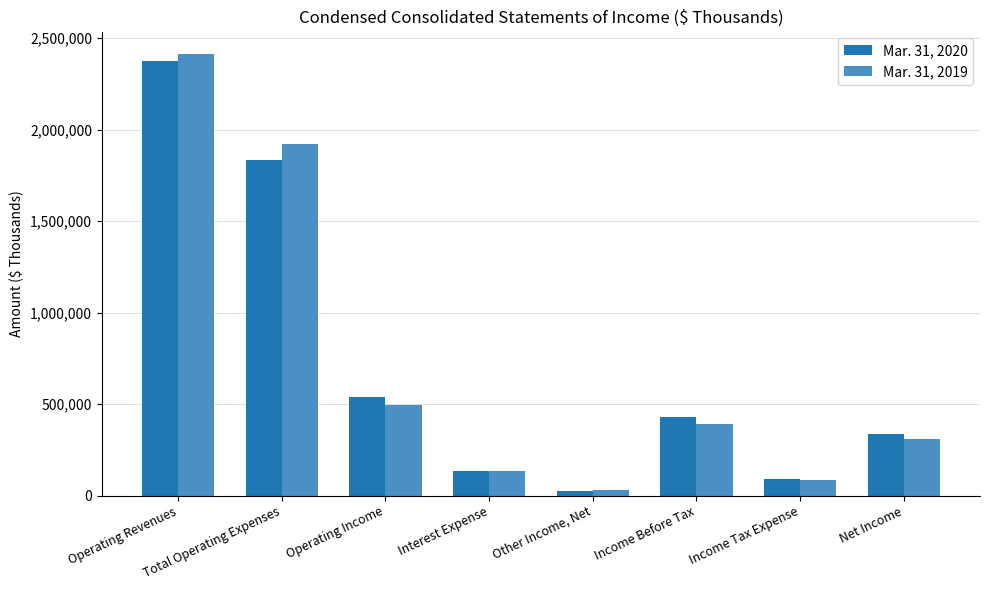

Where does the Mar. 31, 2019 series first go above 393951?

Operating Revenues